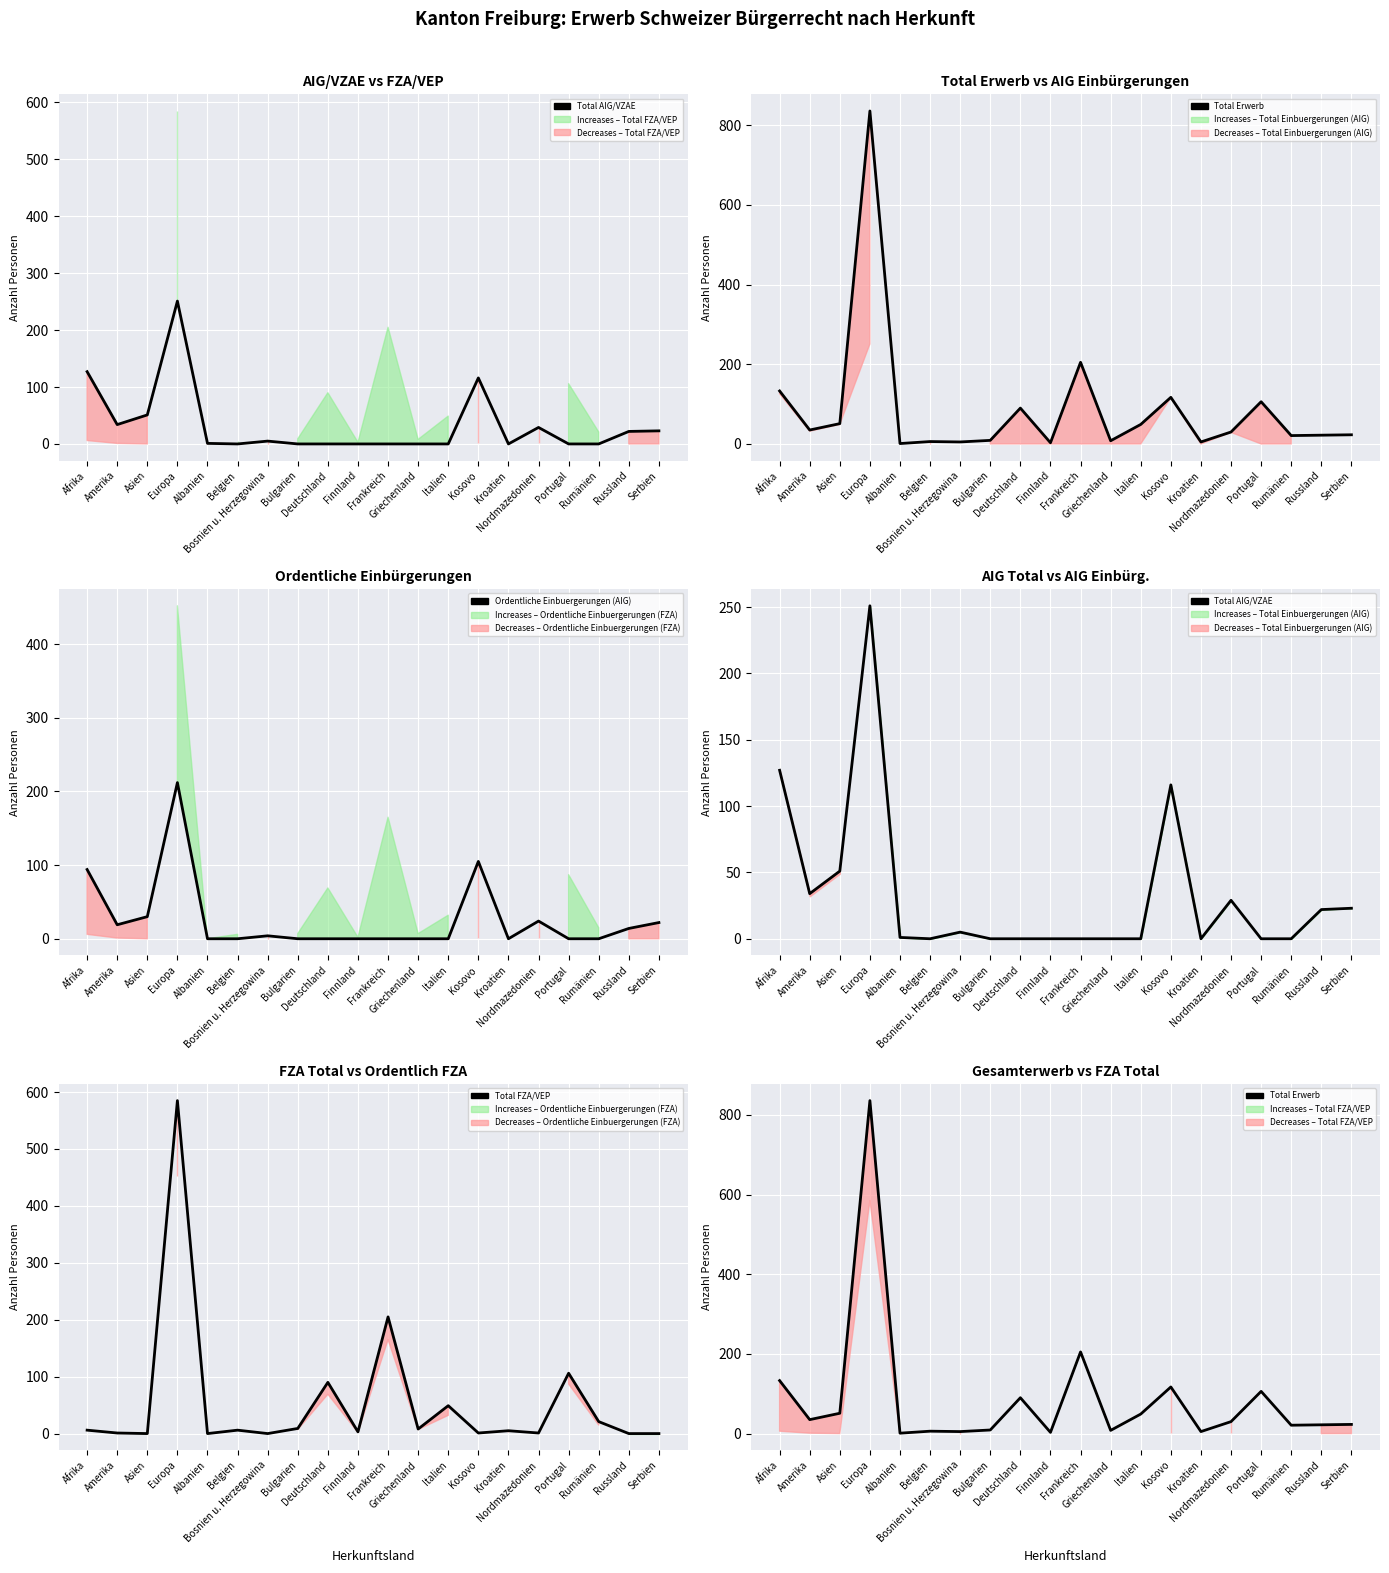

Read the Total FZA/VEP value at Afrika.

6